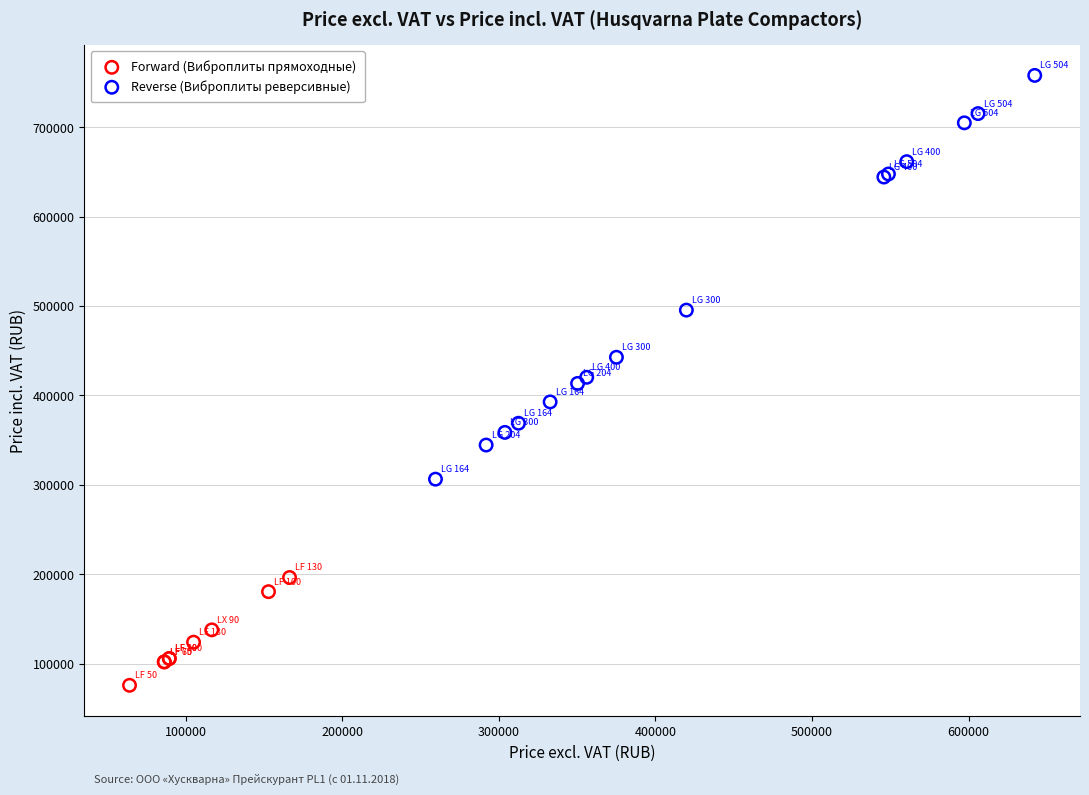

Which series reaches the maximum Y coordinate?

Reverse (Виброплиты реверсивные)